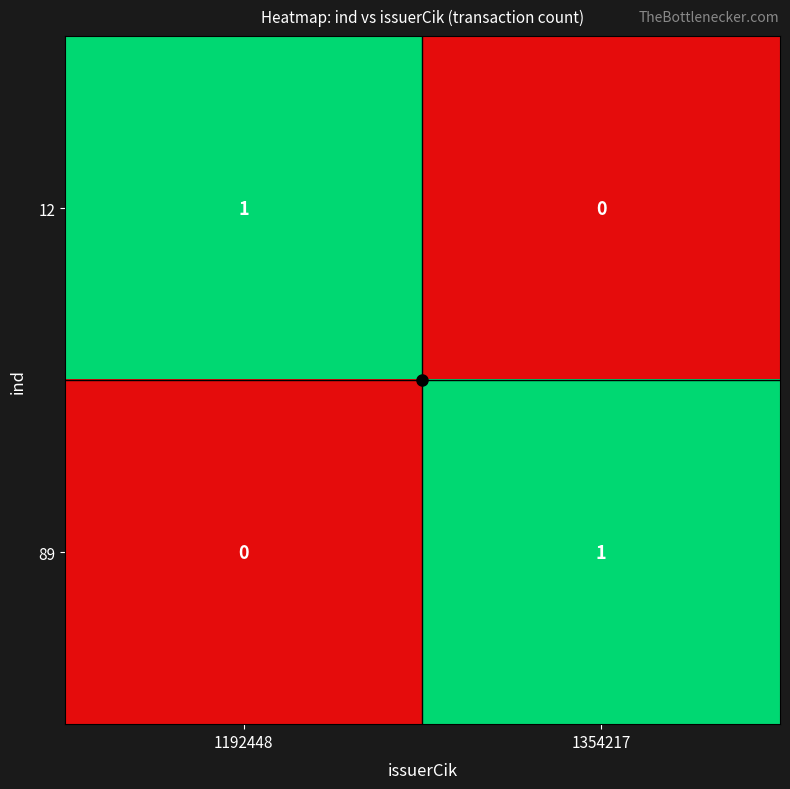

At which label does 12 reach its minimum?

1354217